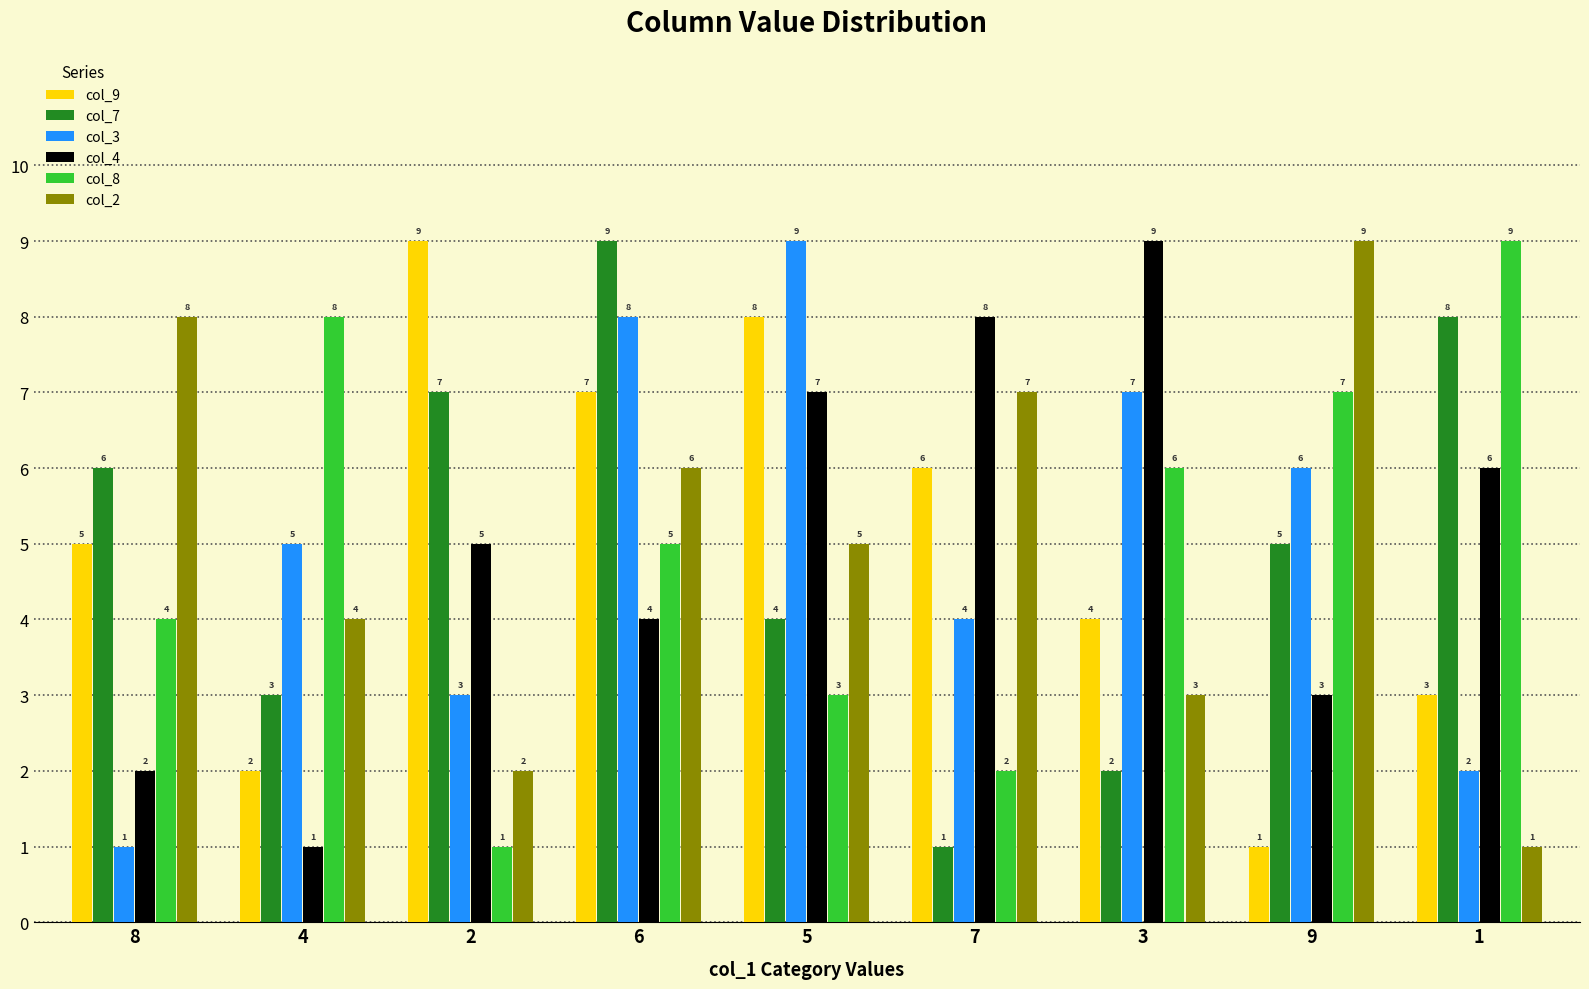

How many groups of bars are there?

9